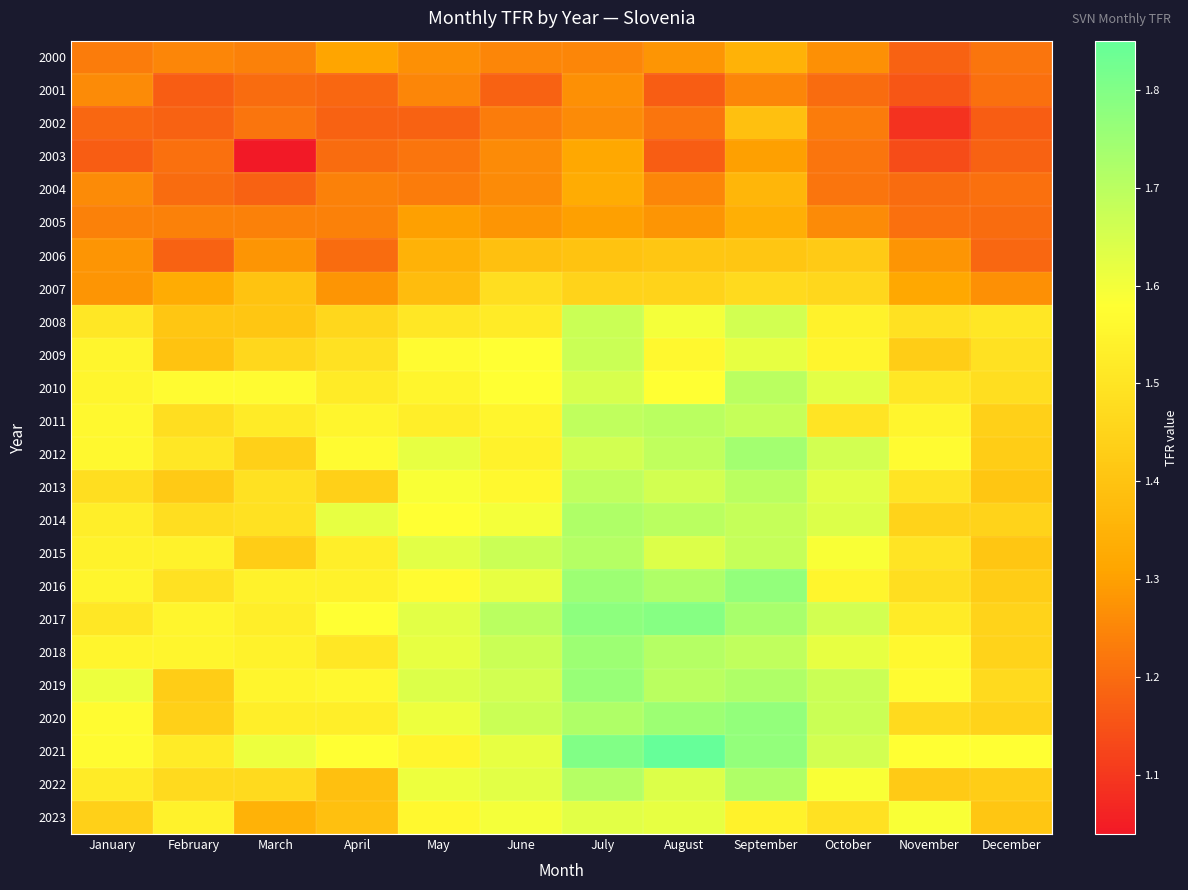

What is the greatest value displayed?

1.9